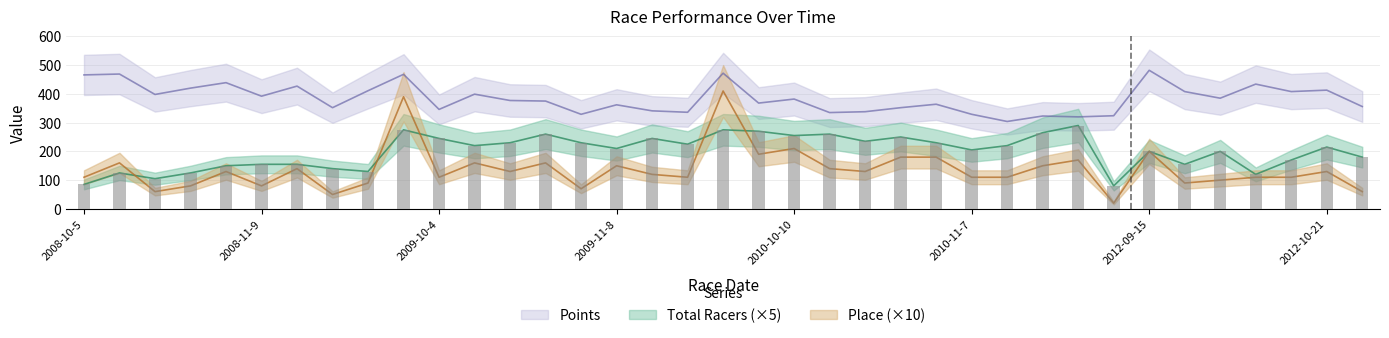

Rank the categories by Total Racers value from highest to lowest.

2010-12-5, 2009-09-21, 2010-09-25, 2010-10-3, 2010-11-21, 2009-10-26, 2010-10-16, 2010-10-10, 2010-10-24, 2009-10-4, 2009-11-14, 2010-10-17, 2009-10-18, 2009-11-1, 2010-10-31, 2009-11-22, 2009-10-11, 2010-11-13, 2012-10-21, 2009-11-8, 2010-11-7, 2012-09-15, 2012-10-7, 2012-10-28, 2012-10-14, 2008-11-9, 2008-11-16, 2012-09-30, 2008-11-2, 2008-11-23, 2008-12-7, 2008-10-12, 2008-10-26, 2012-10-13, 2008-10-19, 2008-10-5, 2010-12-18